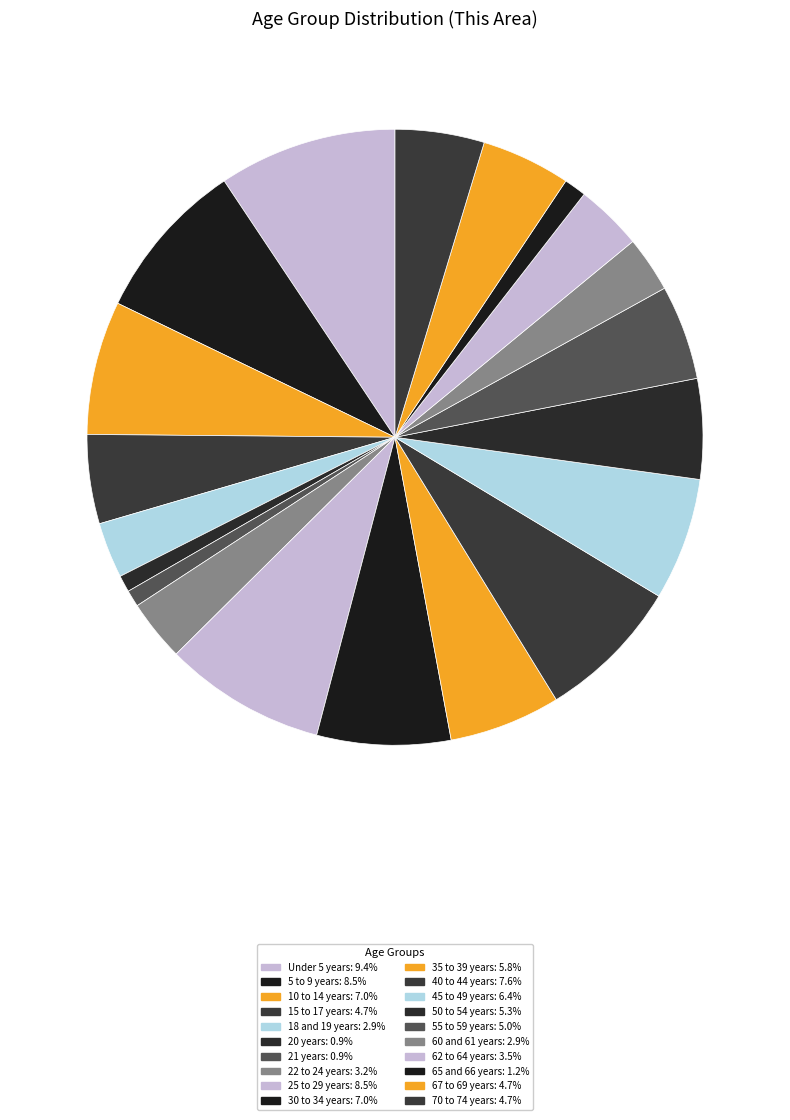

Count the number of slices in the pie.

20